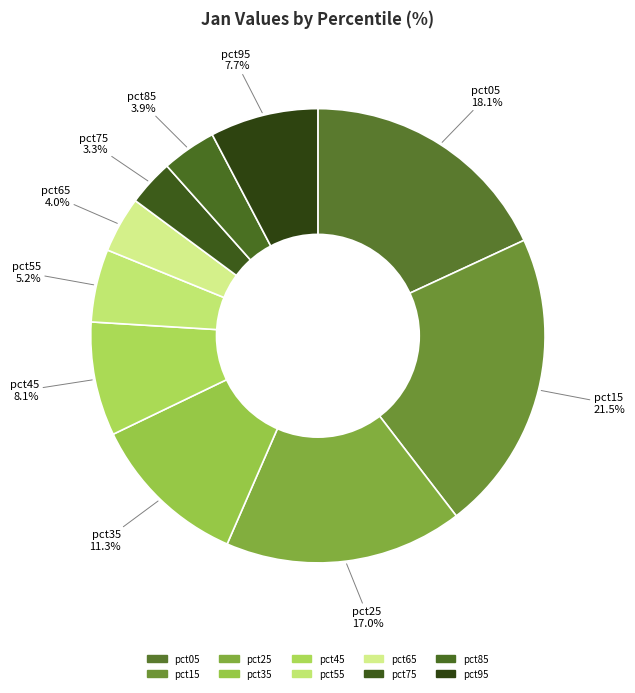

How many segments does this pie chart have?

10